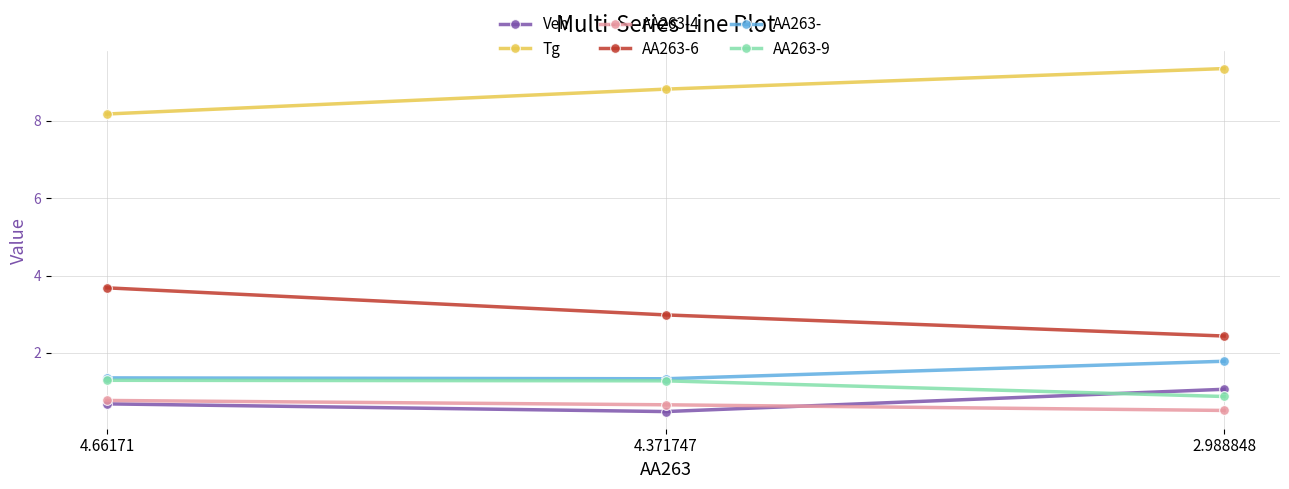

At which label does AA263-4 reach its minimum?

2.988848